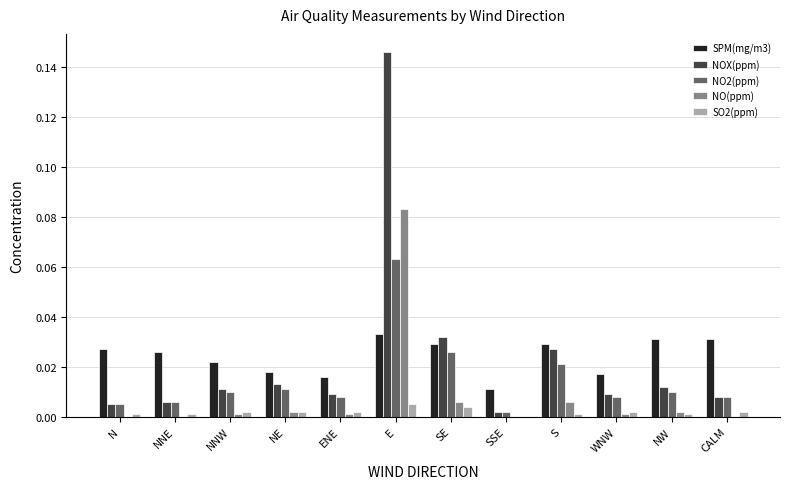

The value of SPM(mg/m3) at NNW is 0.0. True or false?

True